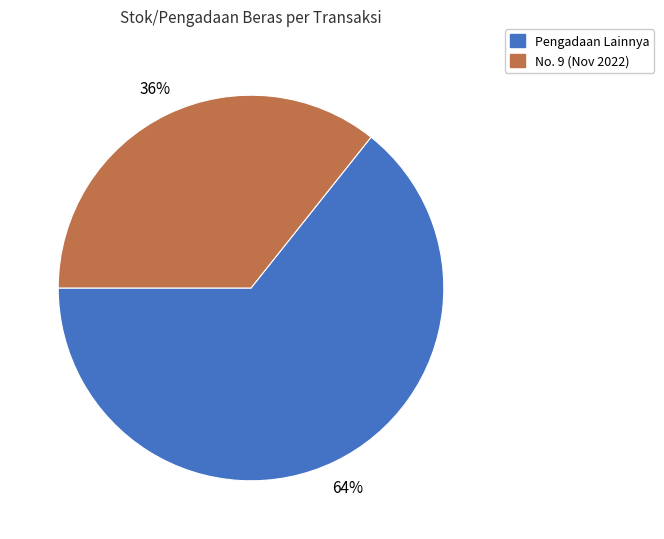

How many segments does this pie chart have?

2